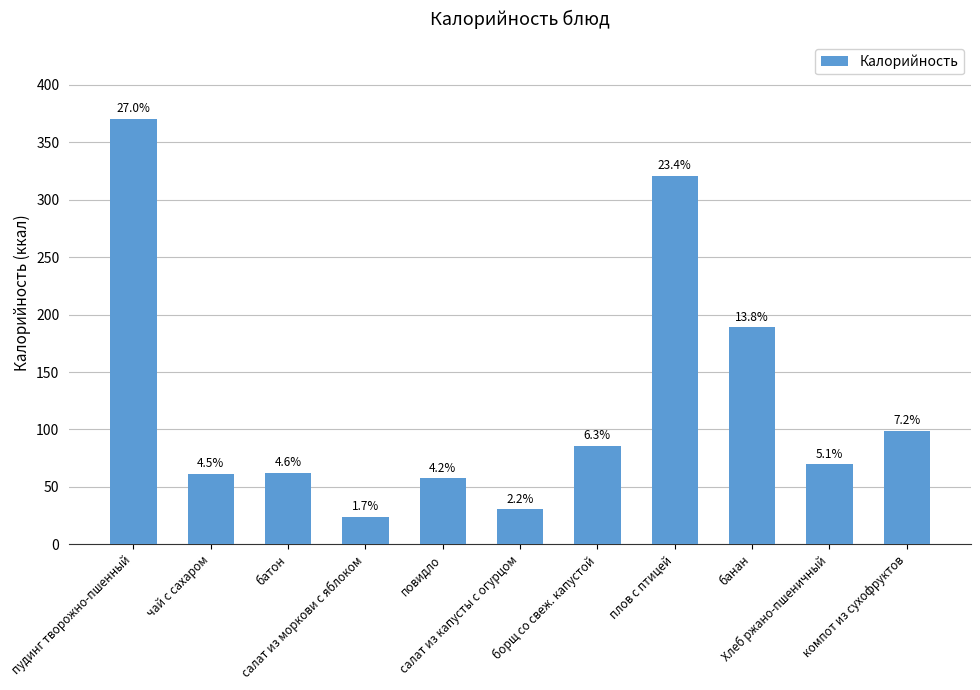

At which category does the chart reach its peak across all series?

пудинг творожно-пшенный